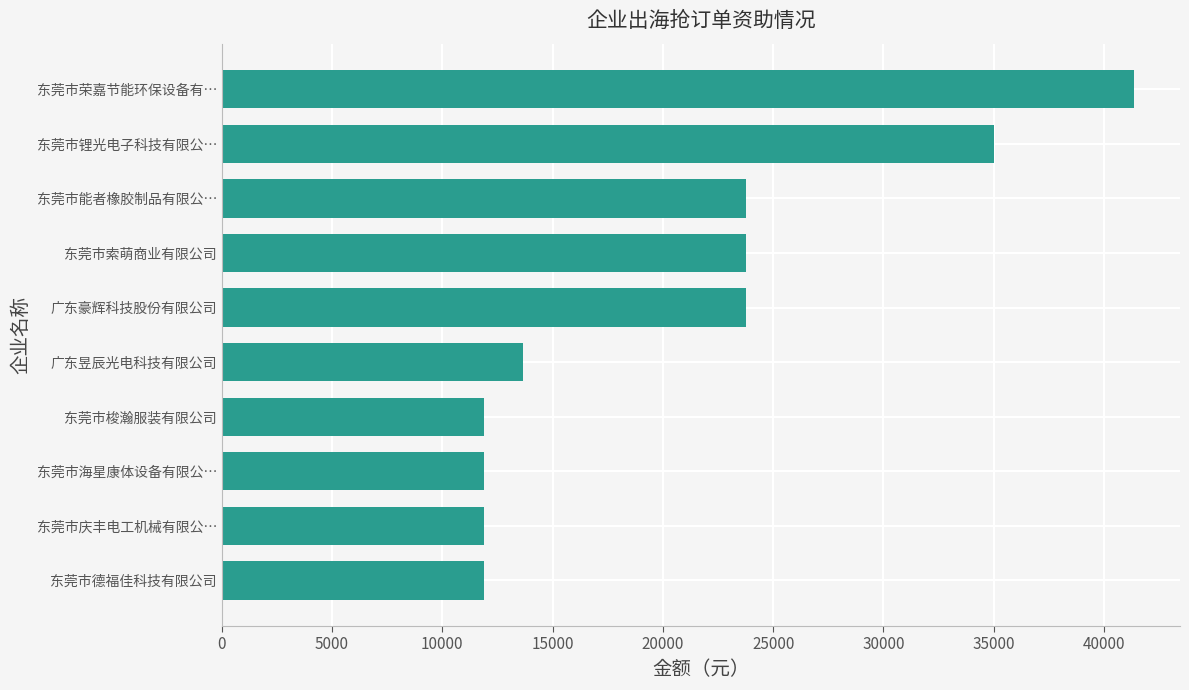

How many data points are above 23788?

5